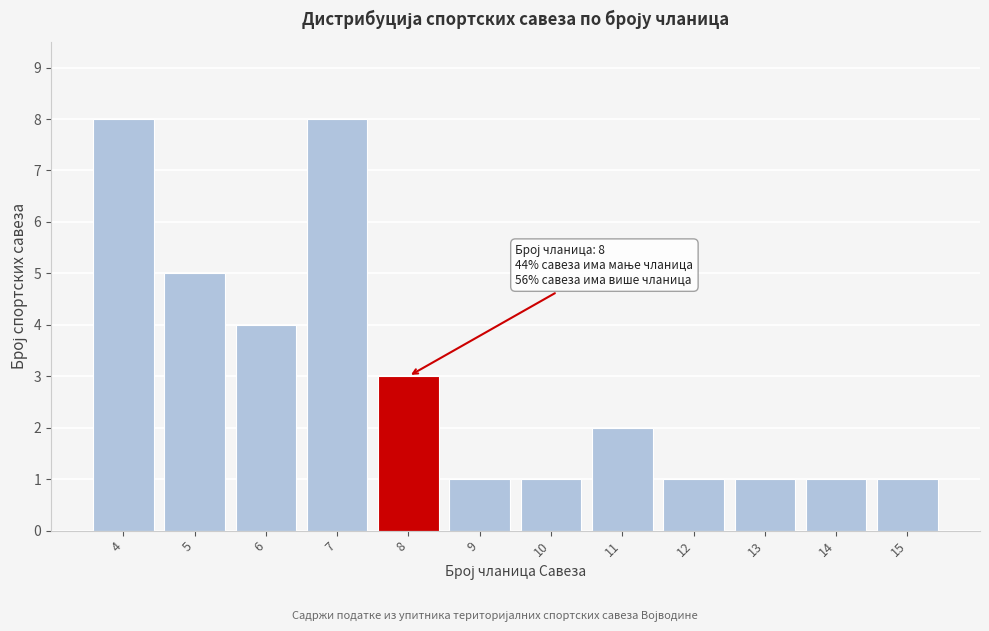

Reading left to right, extract all data points from this chart.

8	5	4	8	3	1	1	2	1	1	1	1